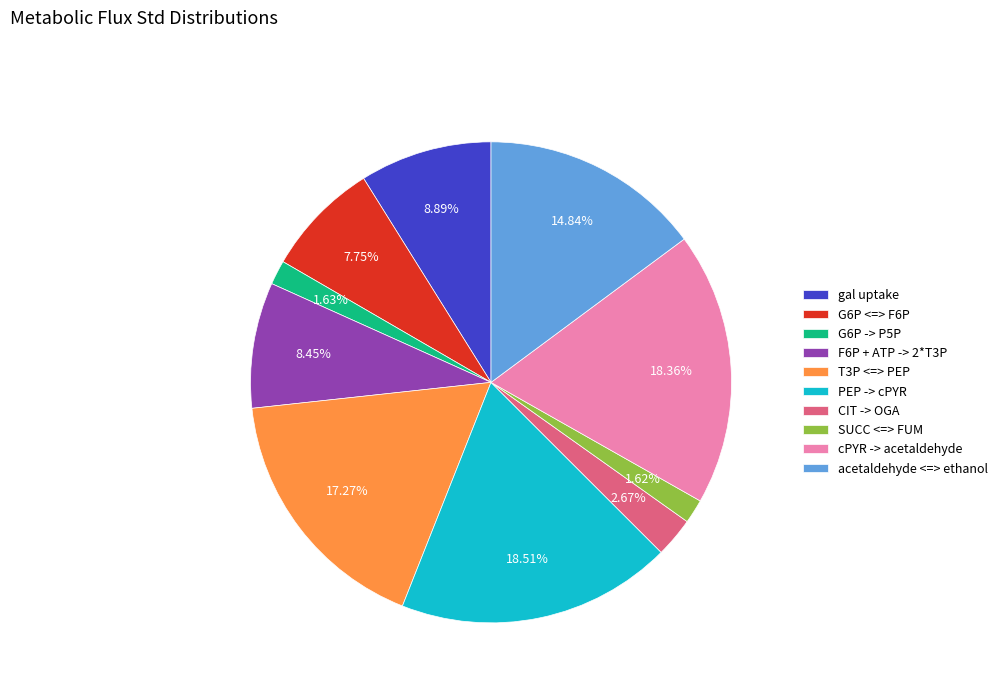

How many segments does this pie chart have?

10